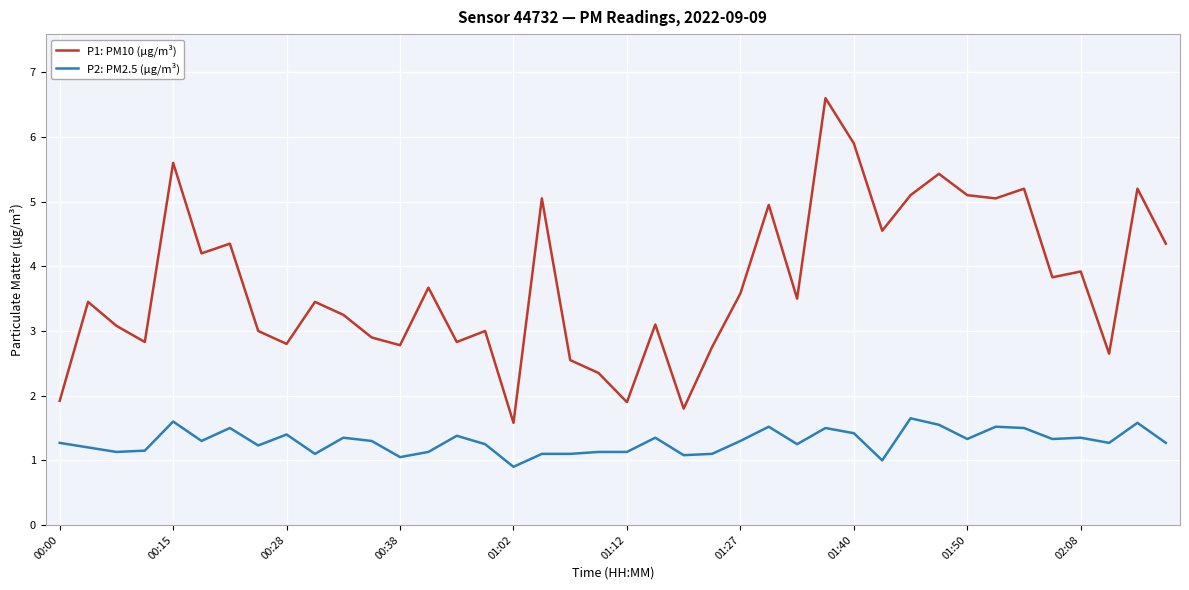

True or false: P1: PM10 (µg/m³) and P2: PM2.5 (µg/m³) intersect in this chart.

False